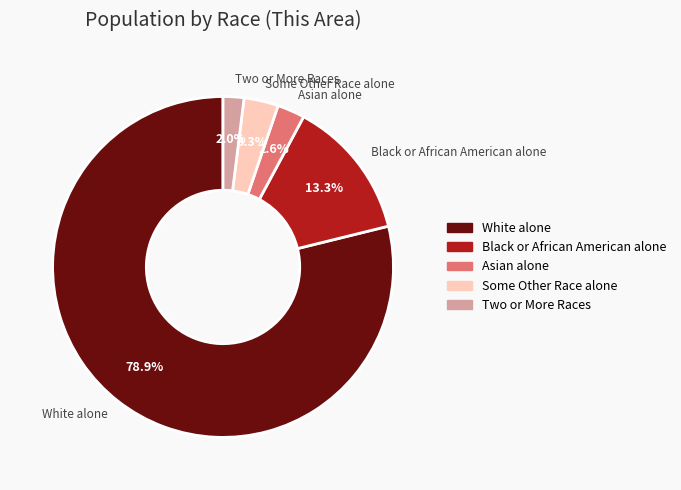

Count the number of slices in the pie.

5